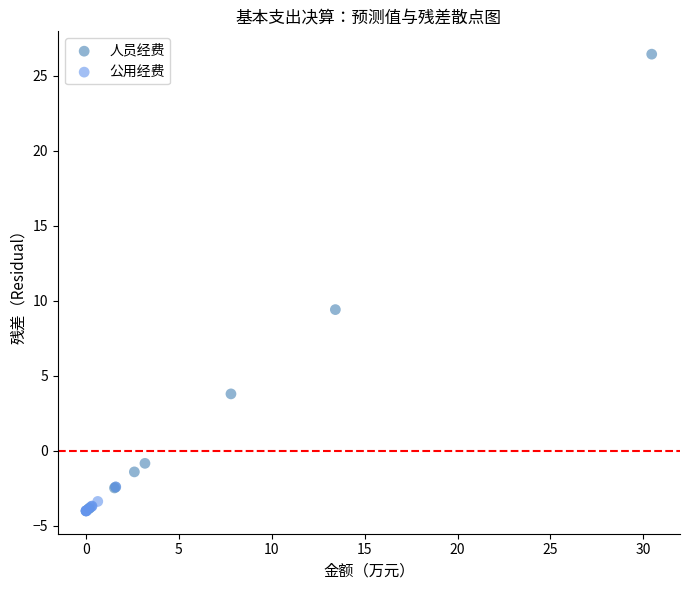

What are all the series names shown in the legend?

人员经费, 公用经费